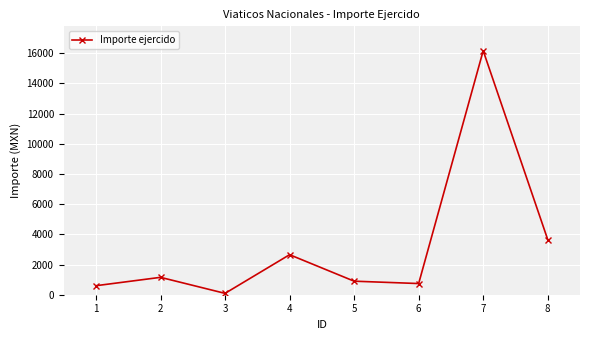

Where is the first local maximum?

2